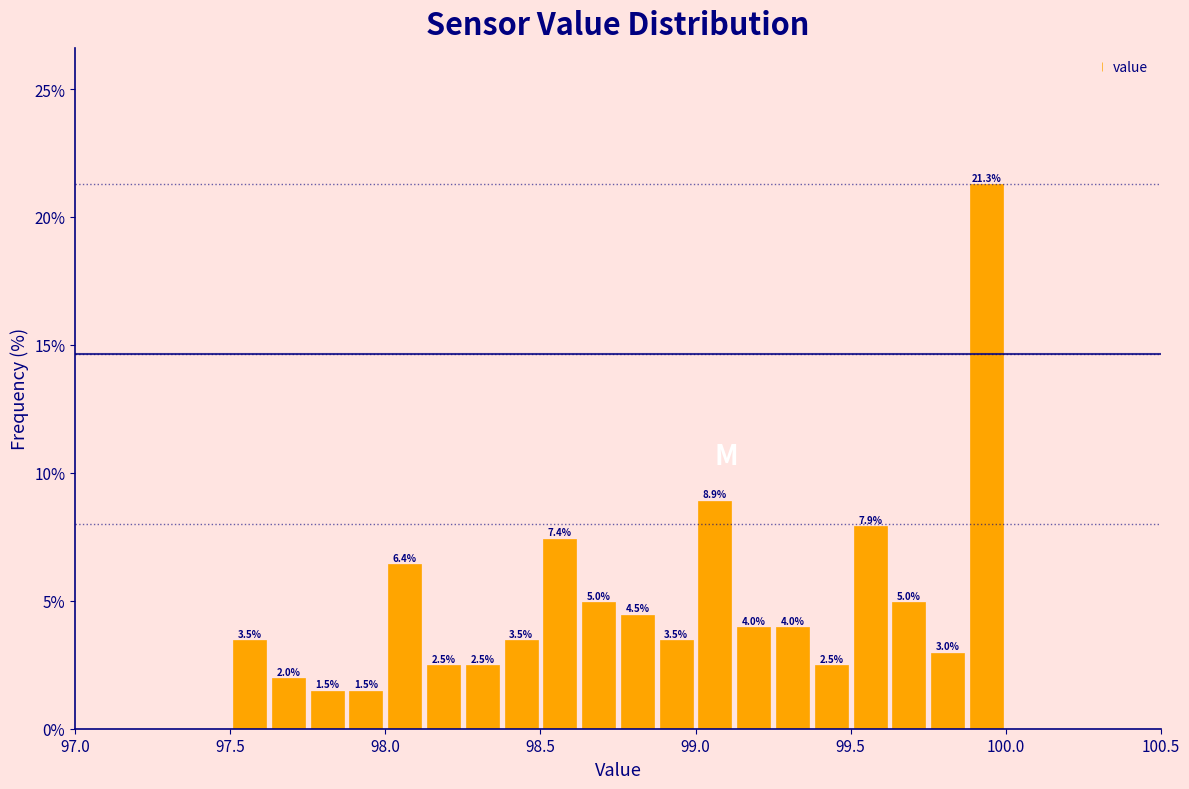

Around what value on the x-axis is the tallest bar? Give the approximate position of its centre, as read against the axis.

99.95